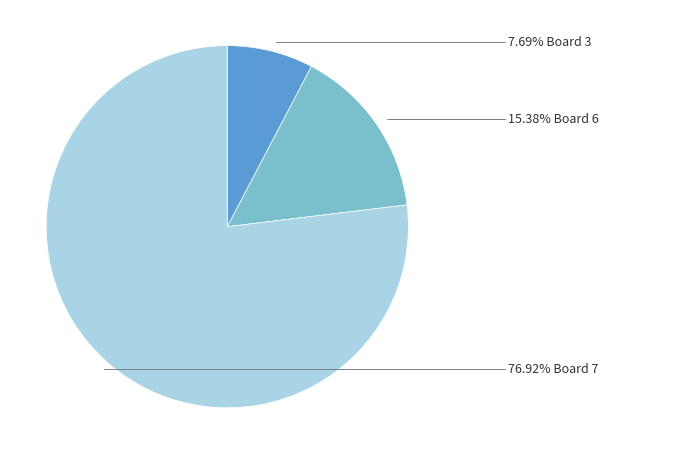

Is there any slice that represents more than half of the pie?

Yes